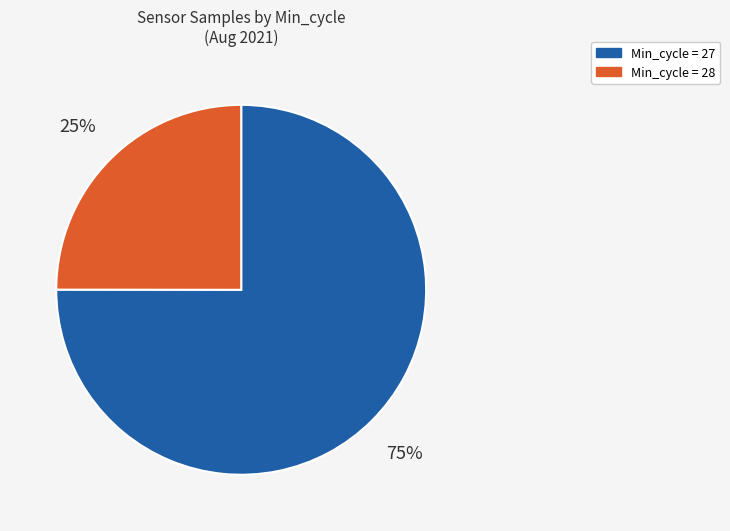

How many segments does this pie chart have?

2